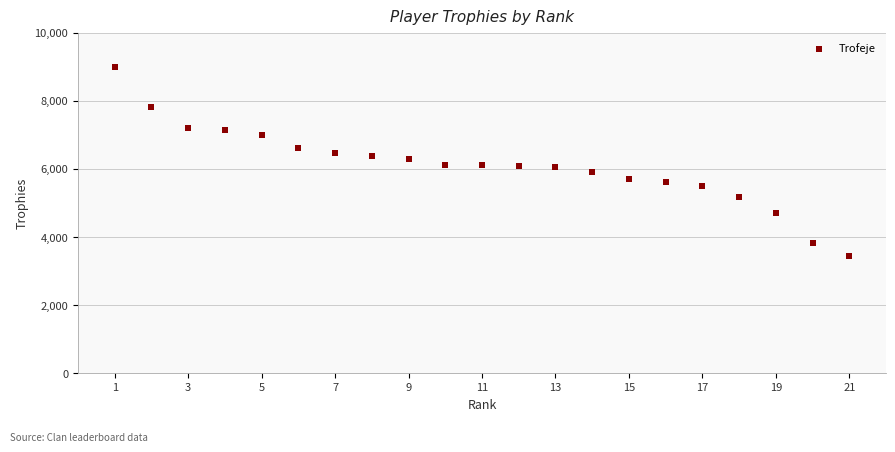

What is the range of Y values (max minus min)?

5565